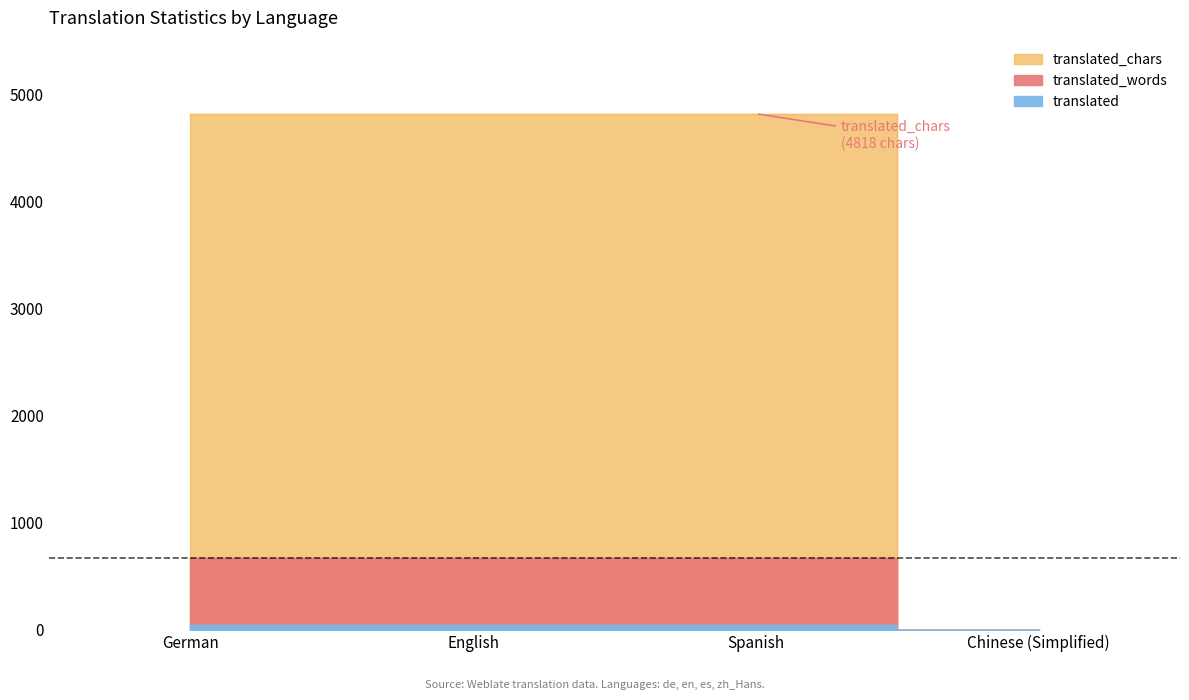

True or false: translated_words and translated intersect in this chart.

False